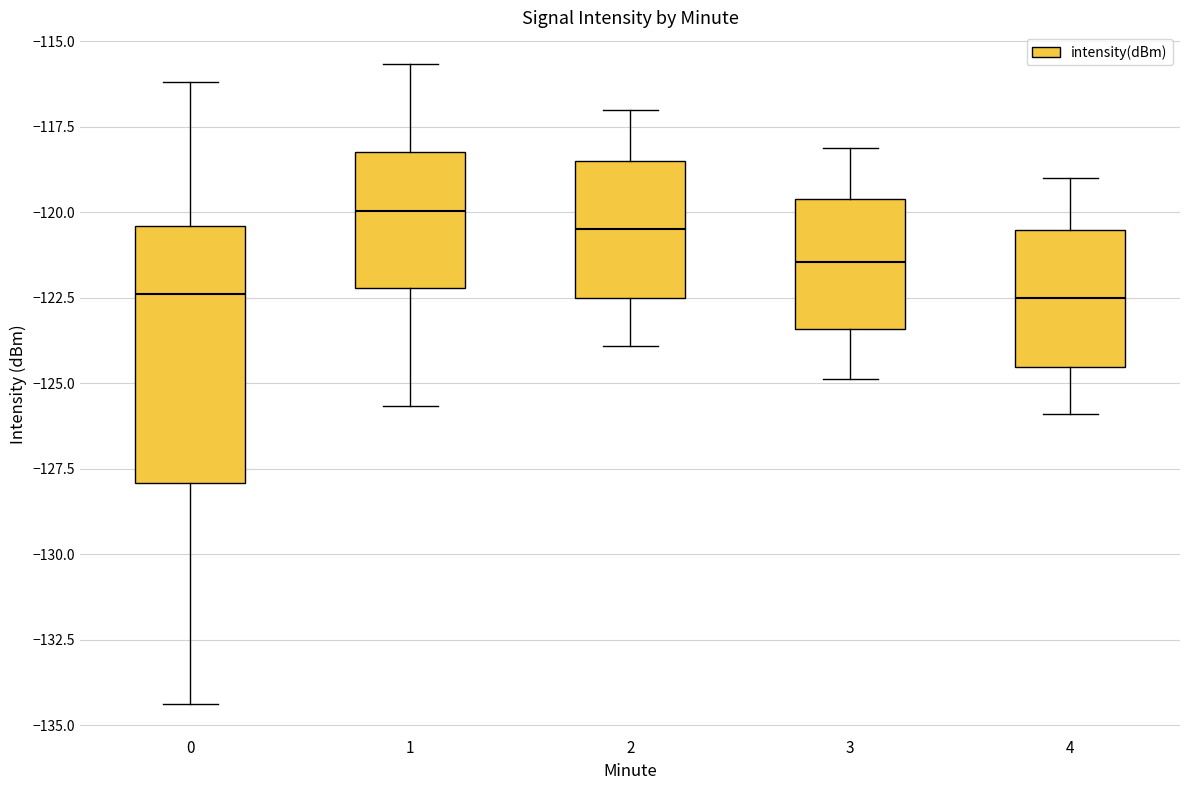

Where does the upper whisker of the box at x = 4 end on the y-axis? The values are not printed on the chart, so give them approximately, as read against the axis.

-119.0